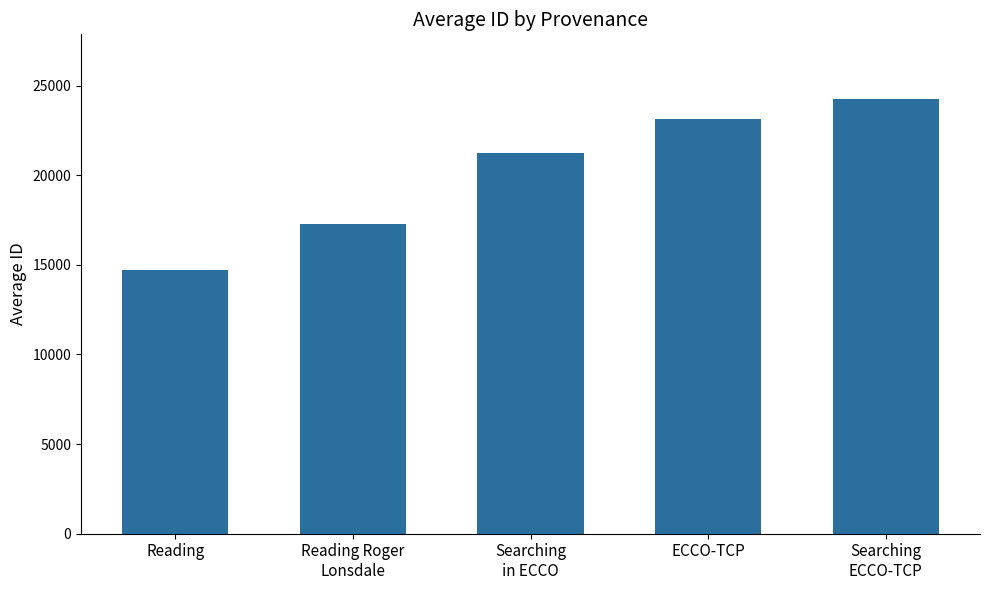

Approximately how many times larger is the value at ECCO-TCP compared to Searching
ECCO-TCP?

1.0